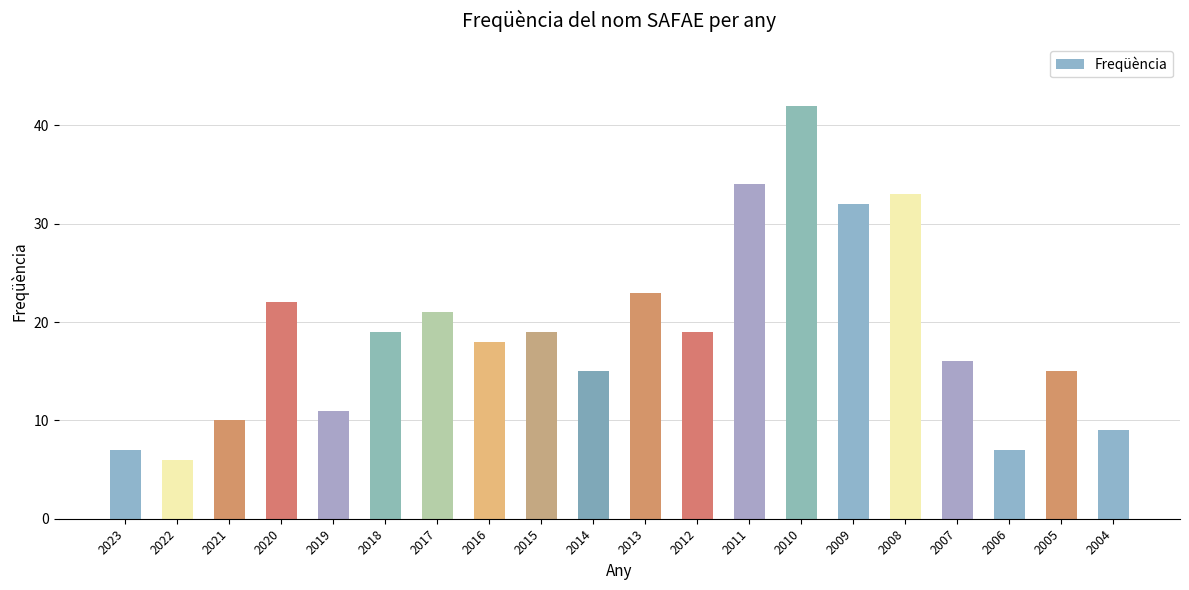

What is the ratio of the value at 2017 to the value at 2015?

1.1